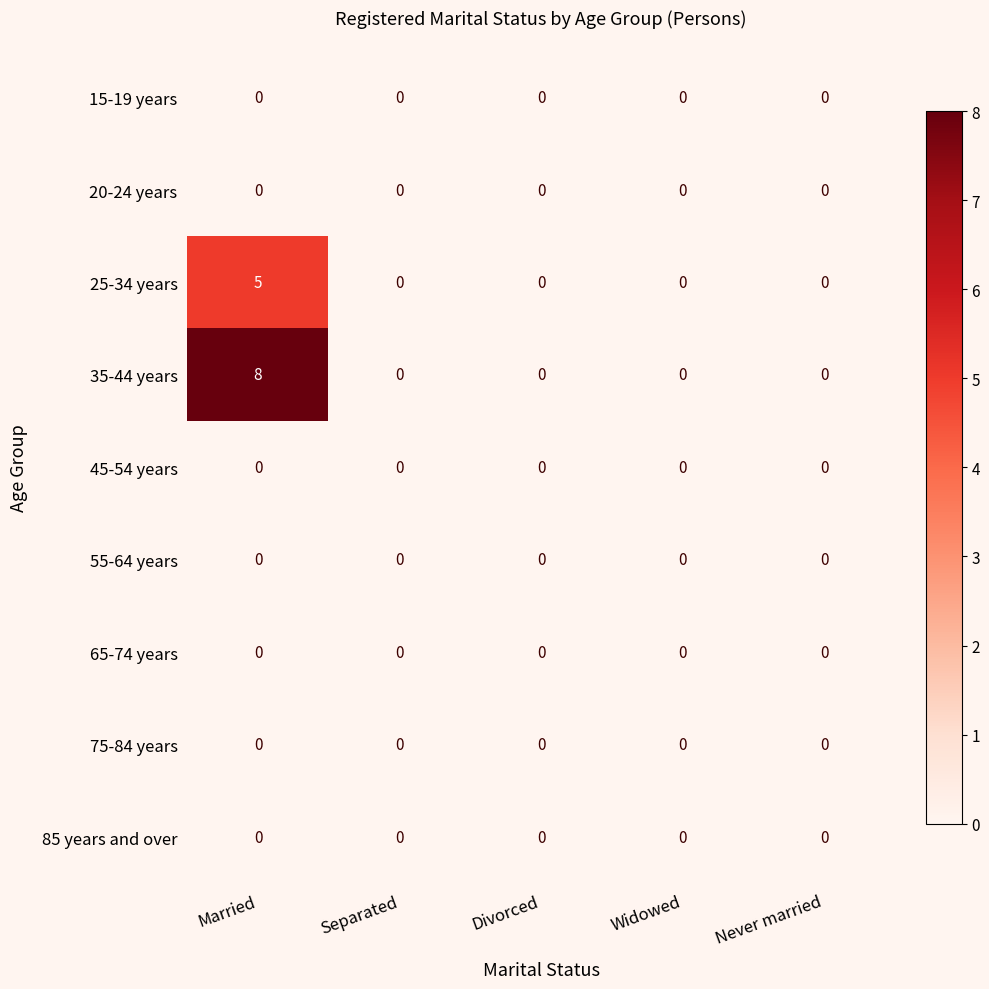

The value of 75-84 years at Never married is 0. True or false?

True